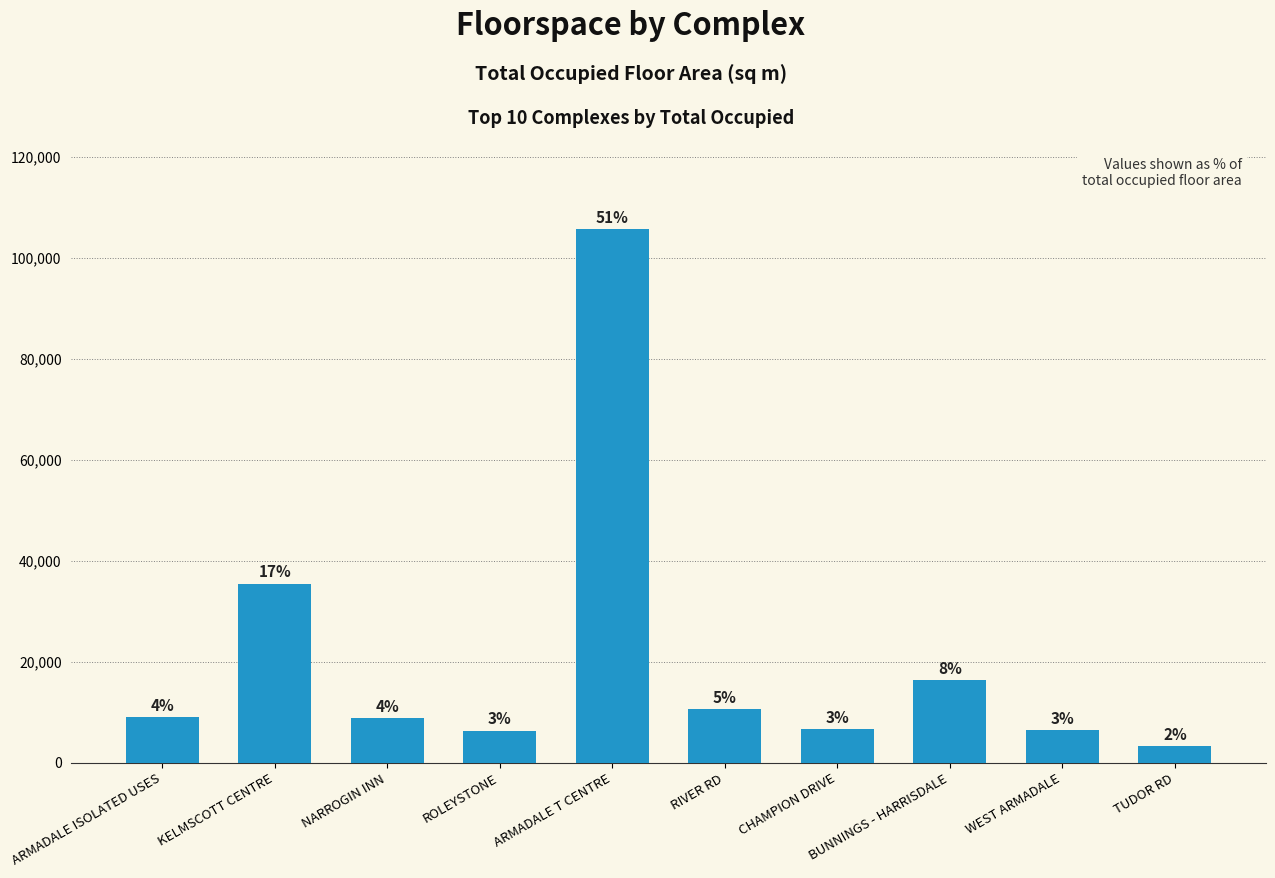

Are the bars horizontal?

No